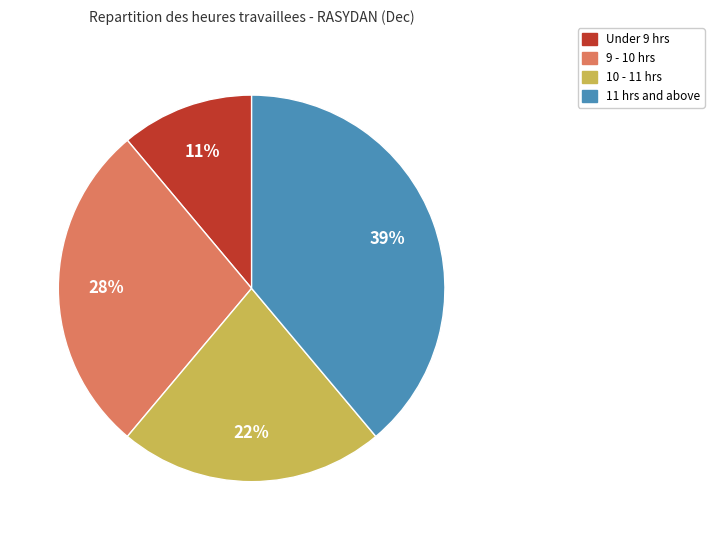

Does any single category account for the majority?

No